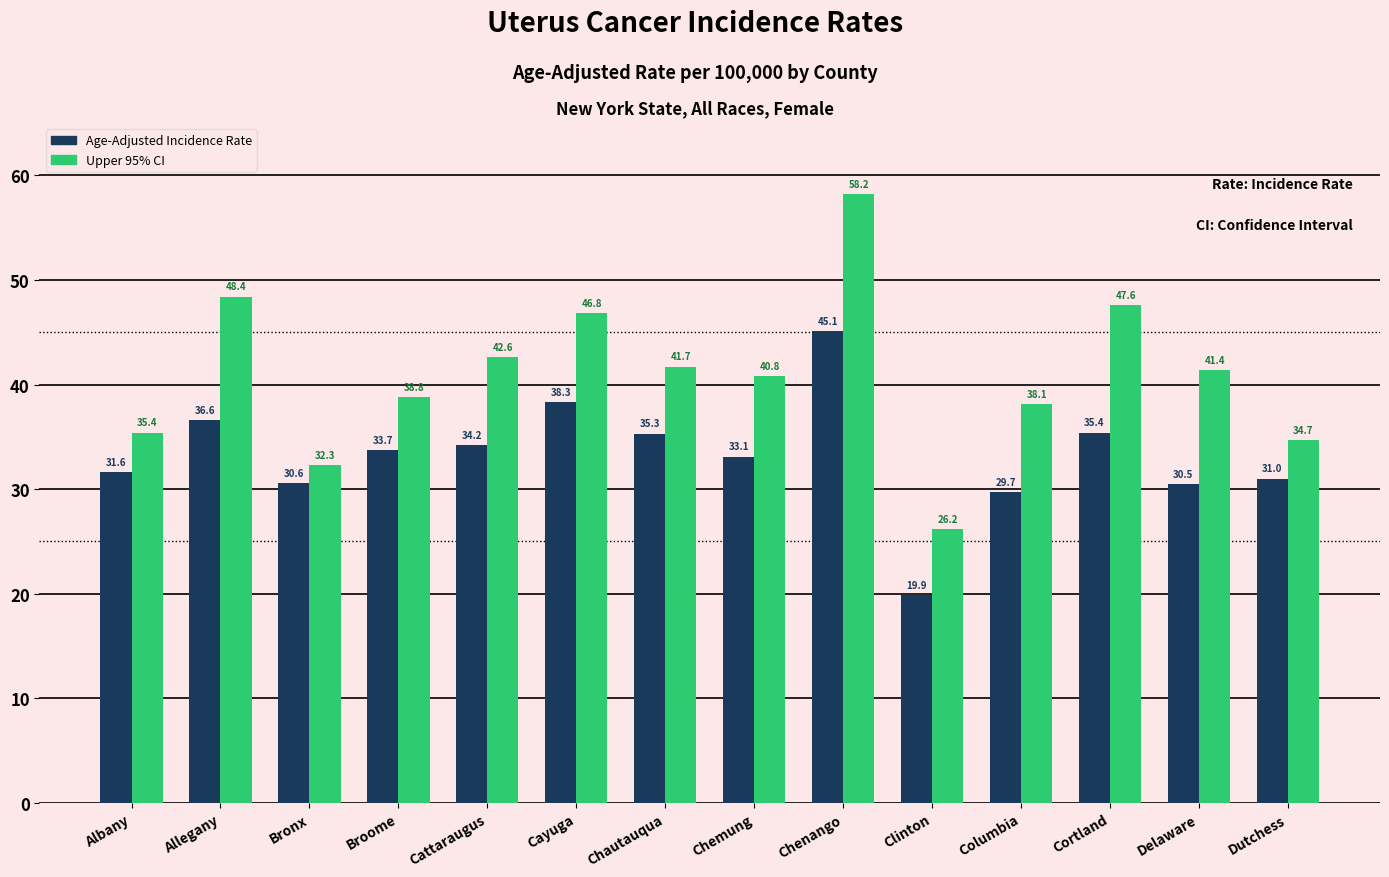

True or false: Age-Adjusted Incidence Rate has a value of 43.0 at Albany.

False